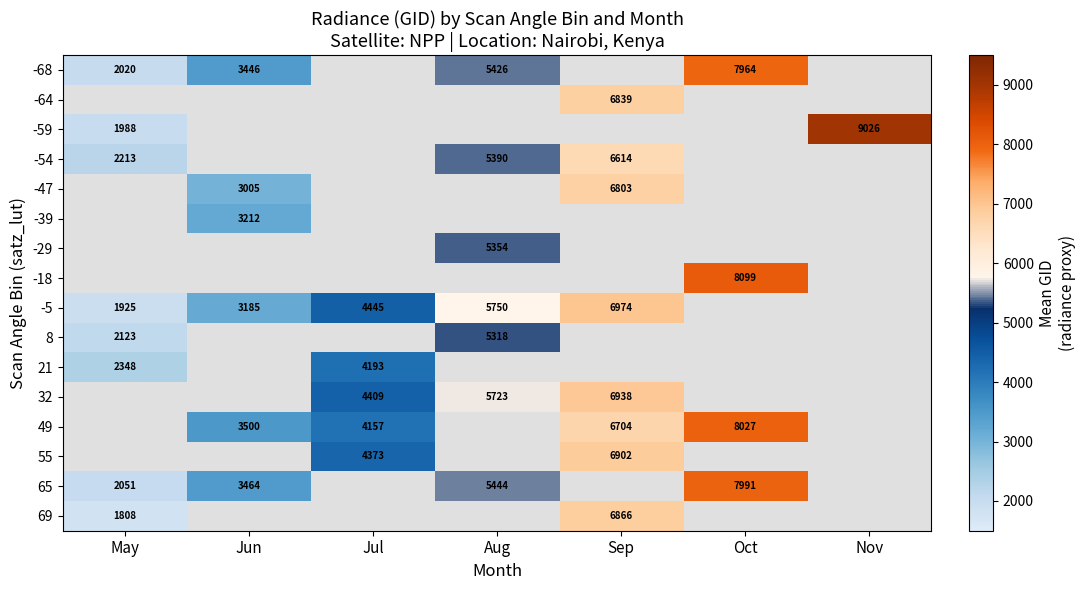

True or false: 49 has a value of 4896.1 at Jun.

False